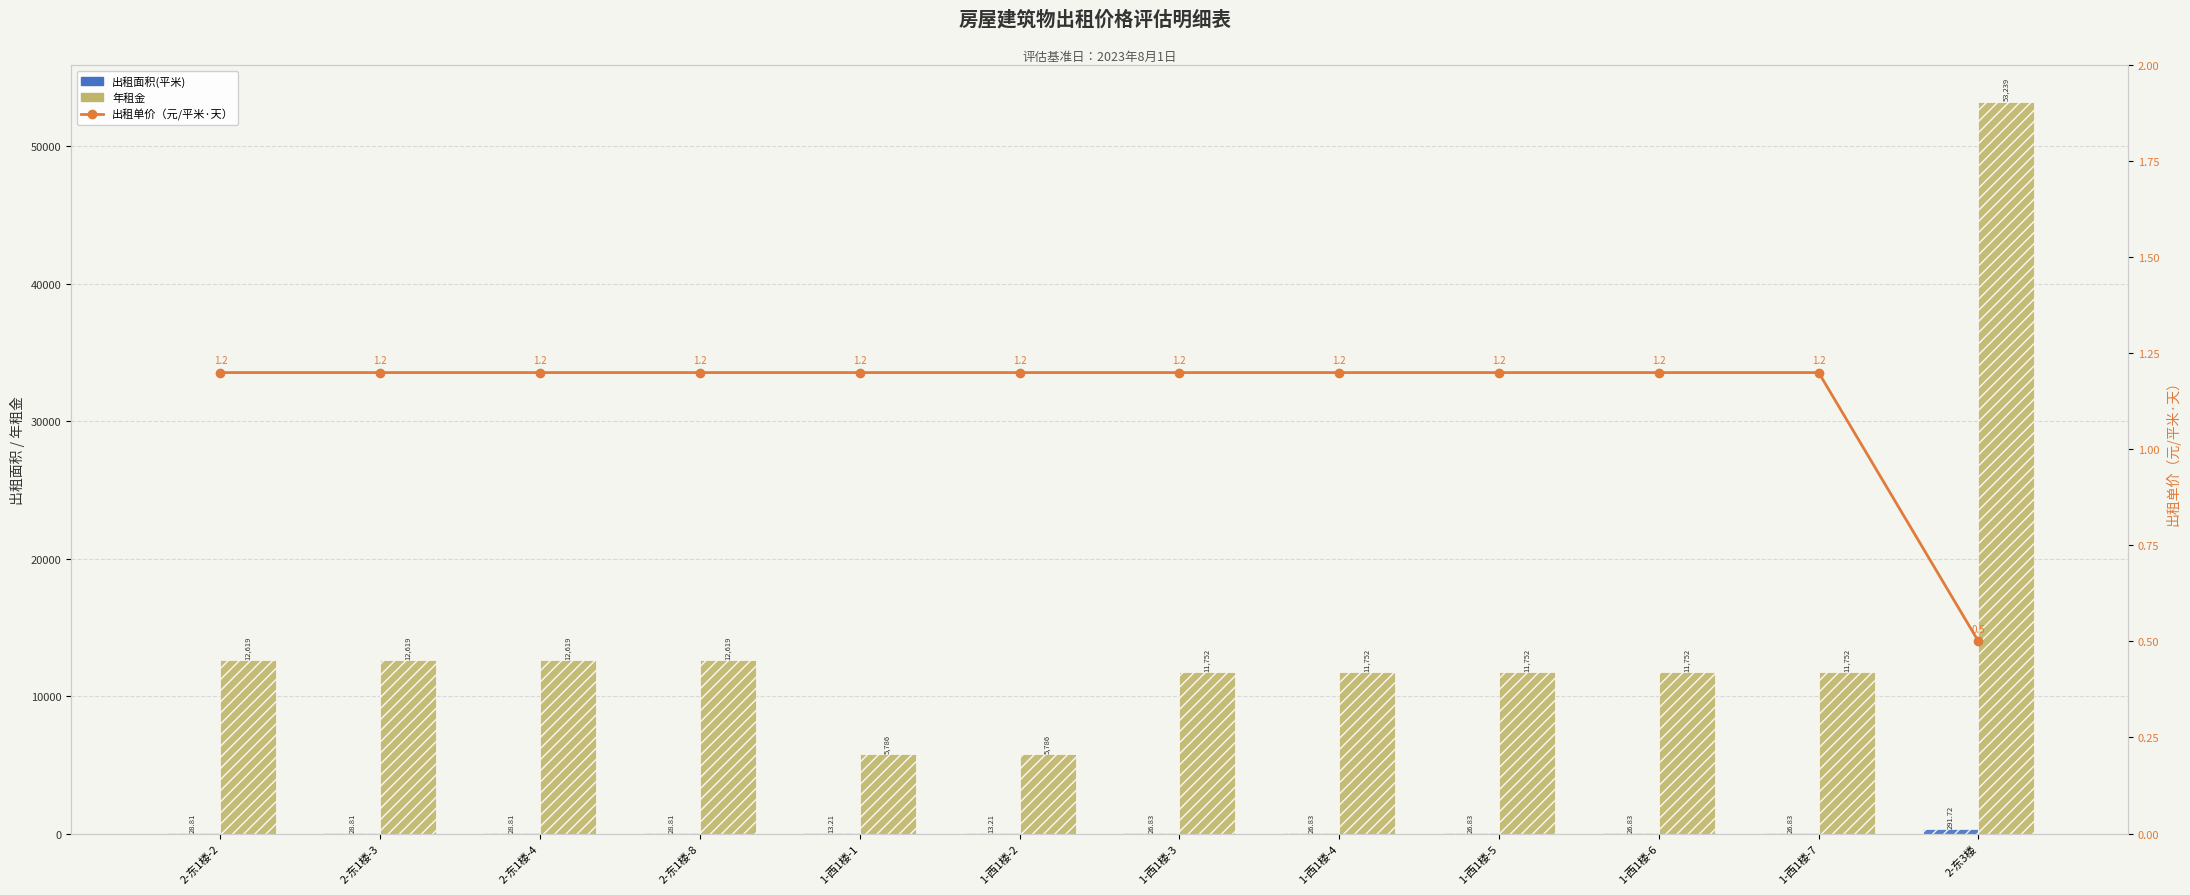

What is the difference between the highest and lowest values at 2-东3楼?

53238.4